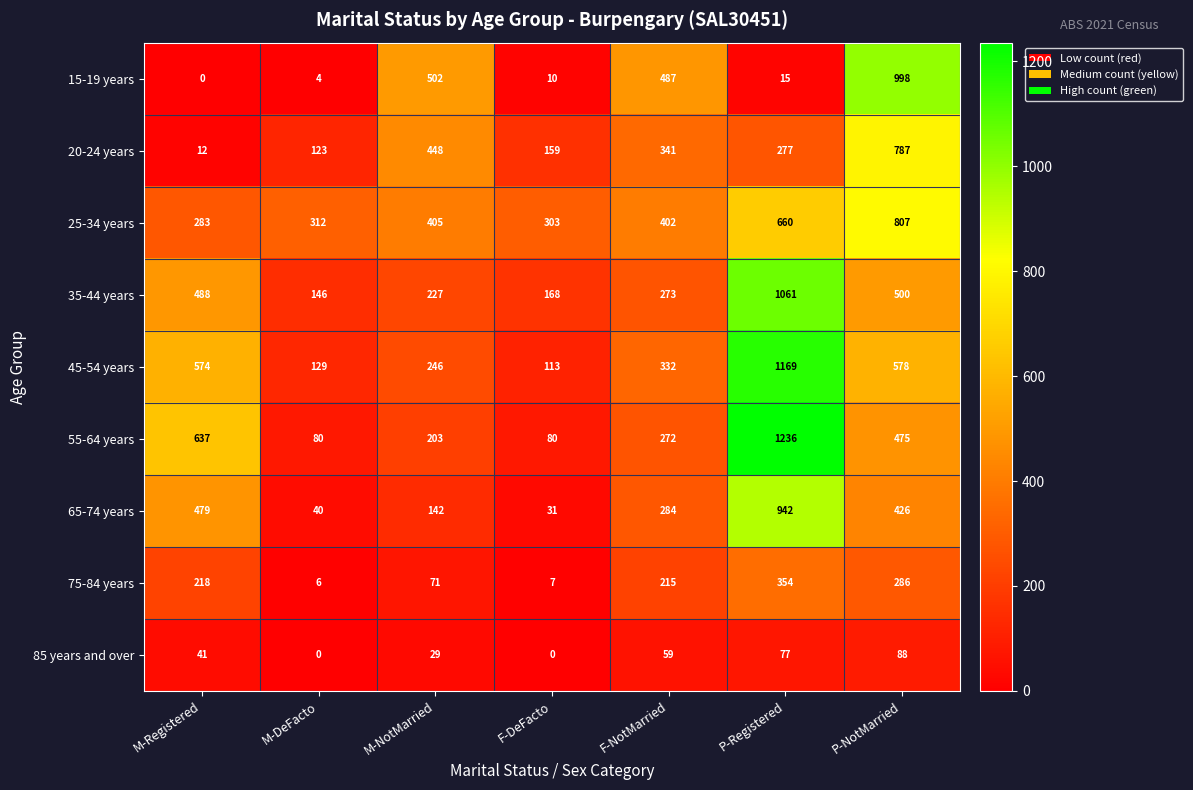

What is the difference between the highest and lowest values at P-Registered?

1221